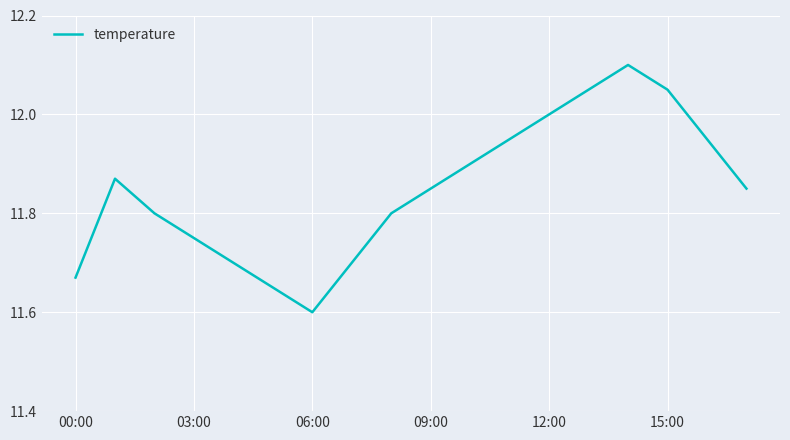

How many lines are shown in the chart?

1